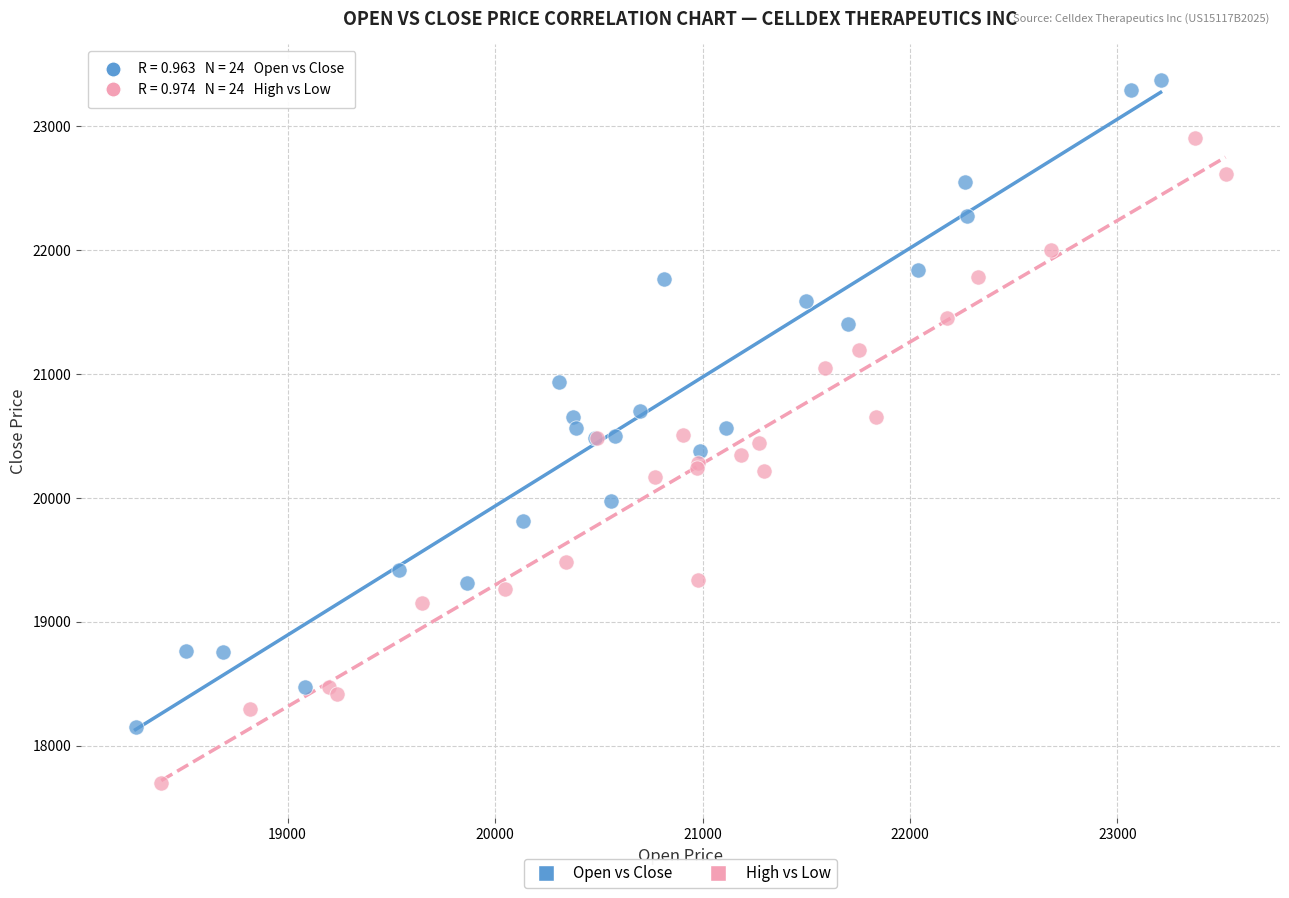

Which series reaches the minimum Y coordinate?

High vs Low